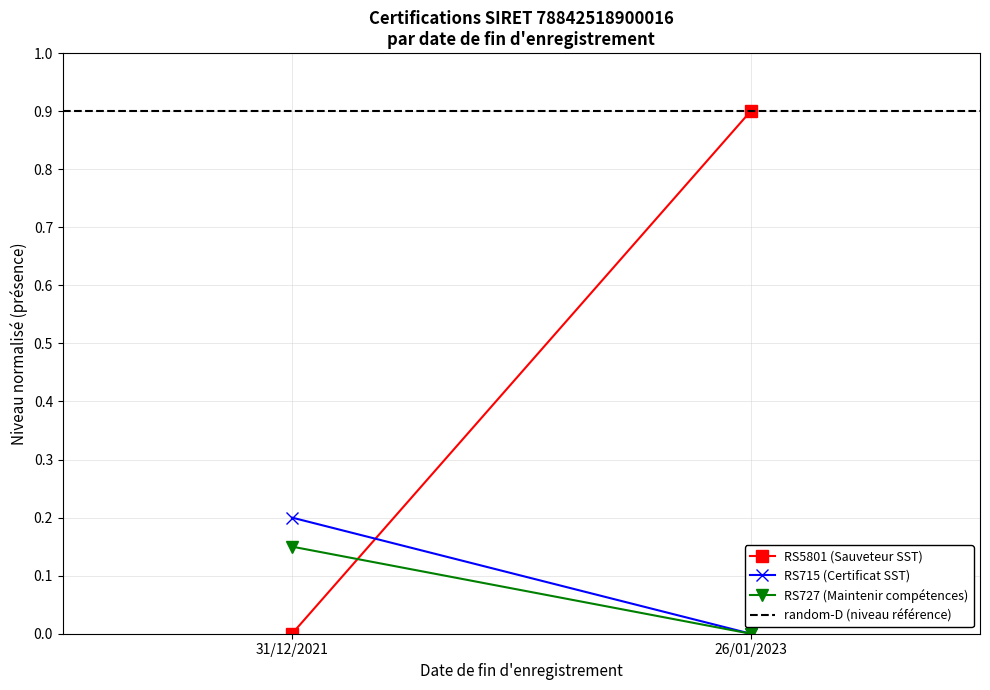

How many values in the RS715 (Certificat SST) series exceed 0?

1